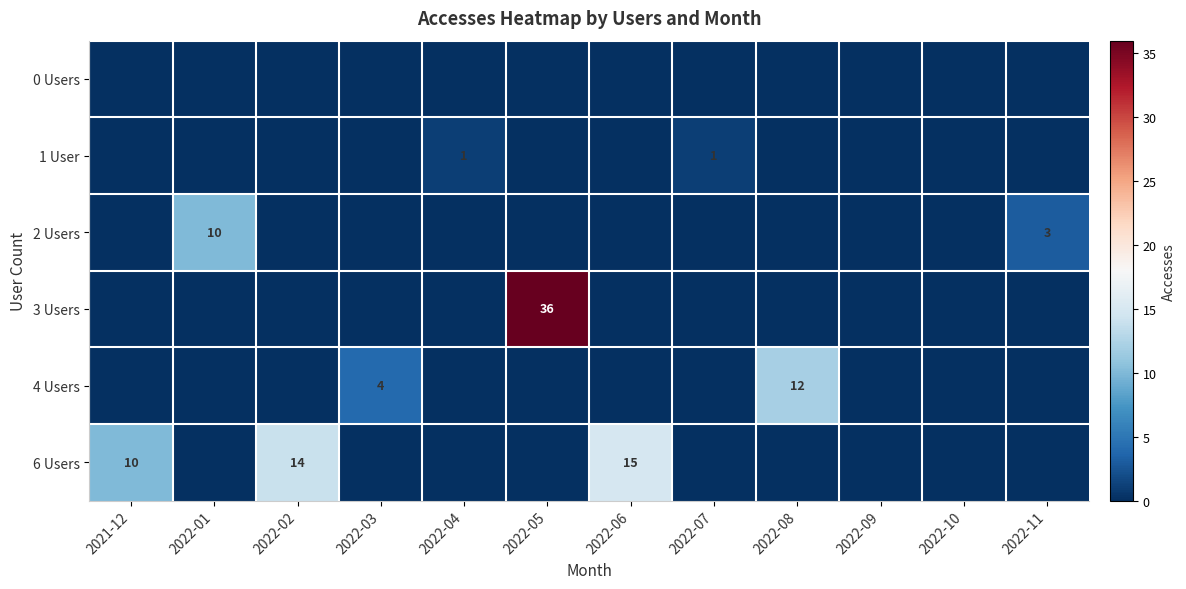

What is the total value across all series at 2022-08?

12